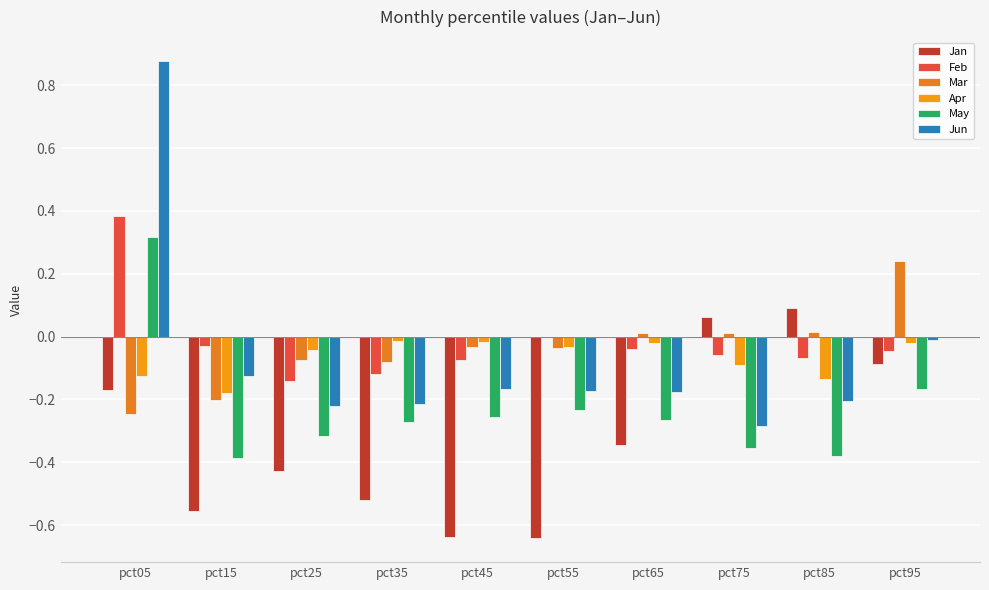

Are the bars grouped side by side (vs. stacked)?

Yes